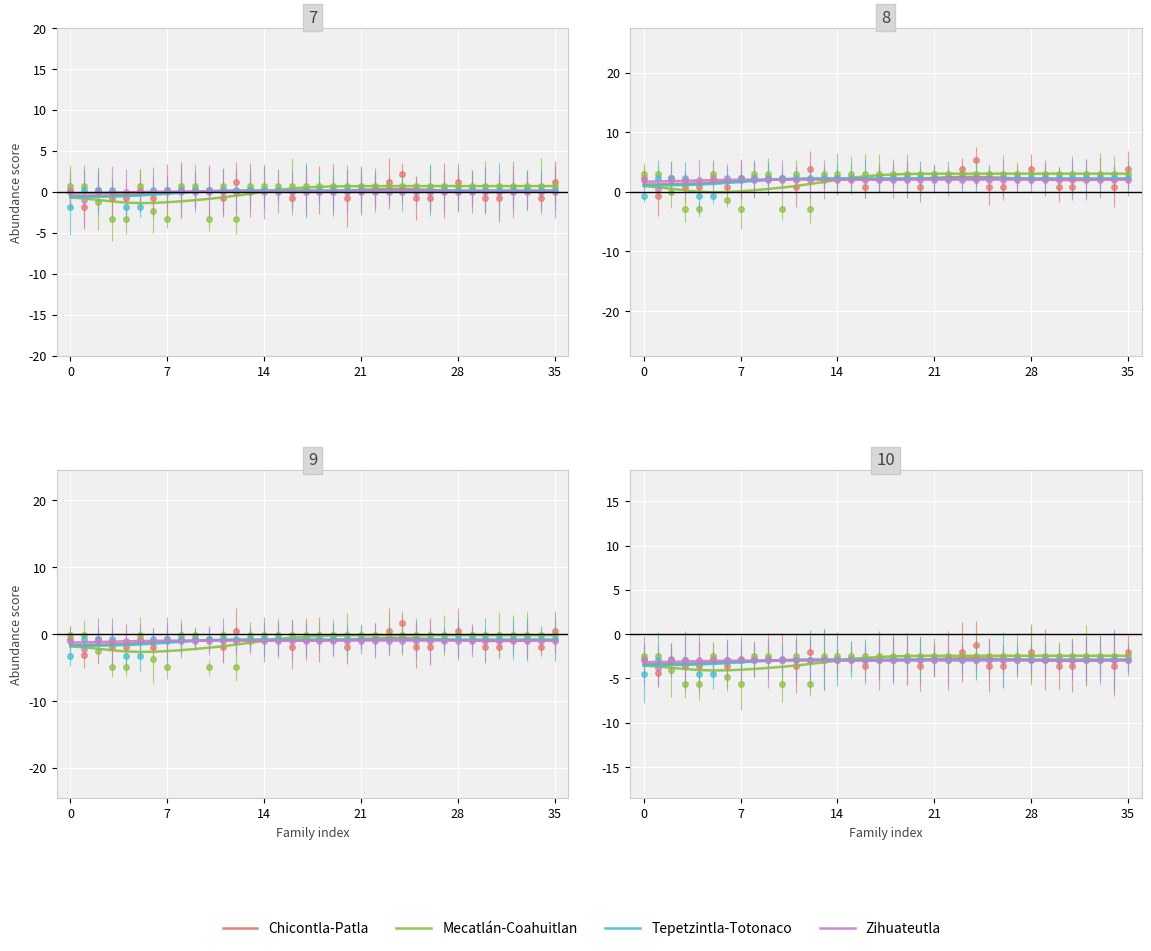

At which category does Chicontla-Patla reach its first local valley?

17